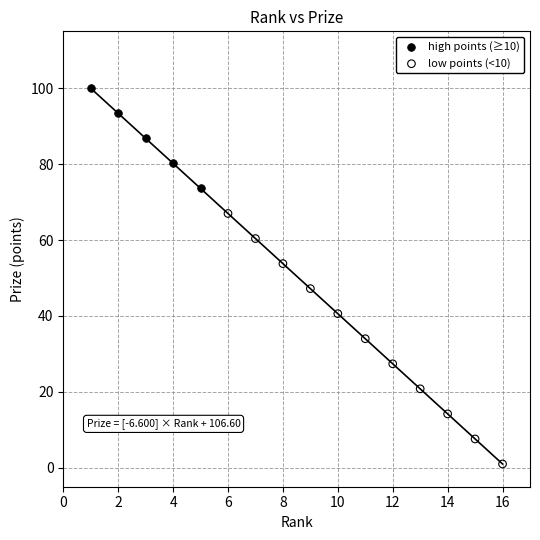

Which series reaches the minimum Y coordinate?

low points (<10)